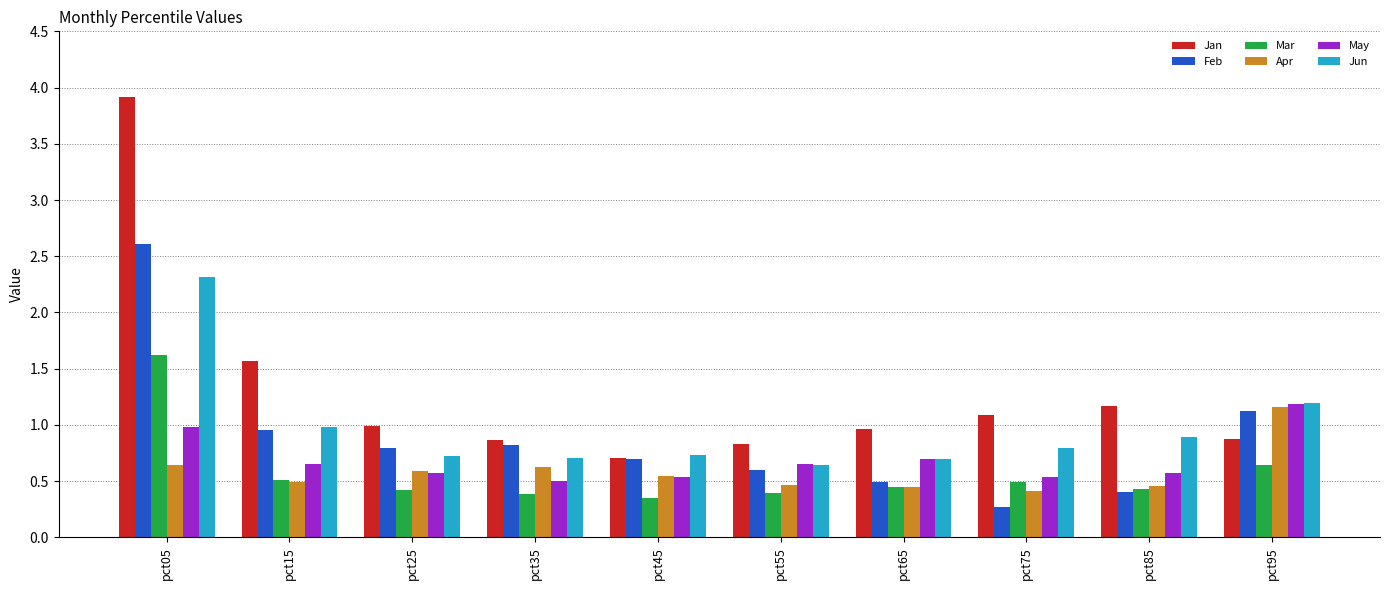

What is the average value of the Jun series?

1.0